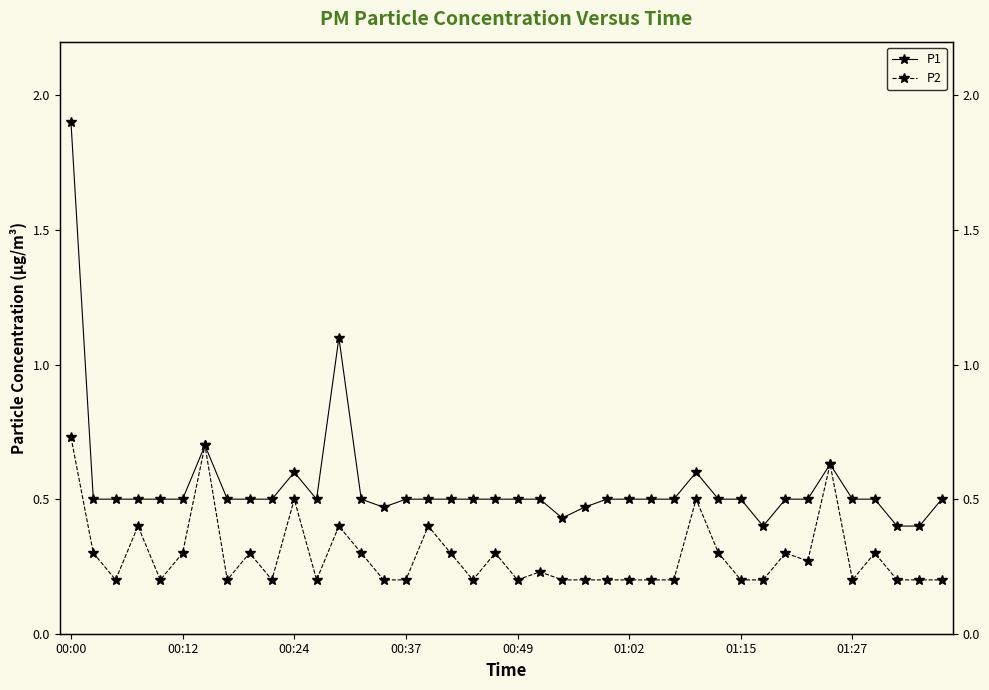

True or false: P1 and P2 intersect in this chart.

False